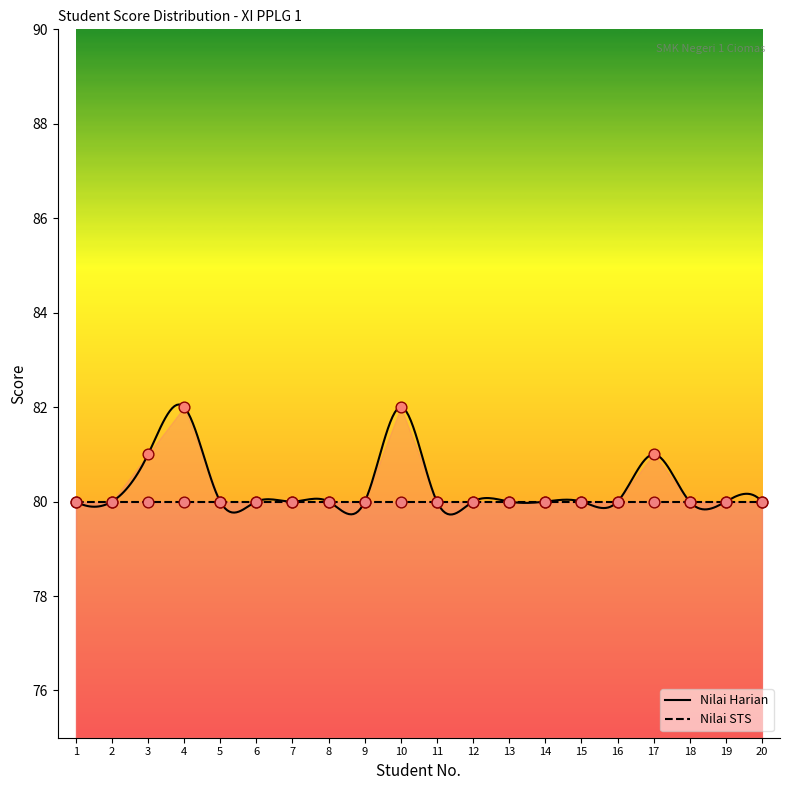

Approximately how many times larger is the value at 5 compared to 8?

1.0